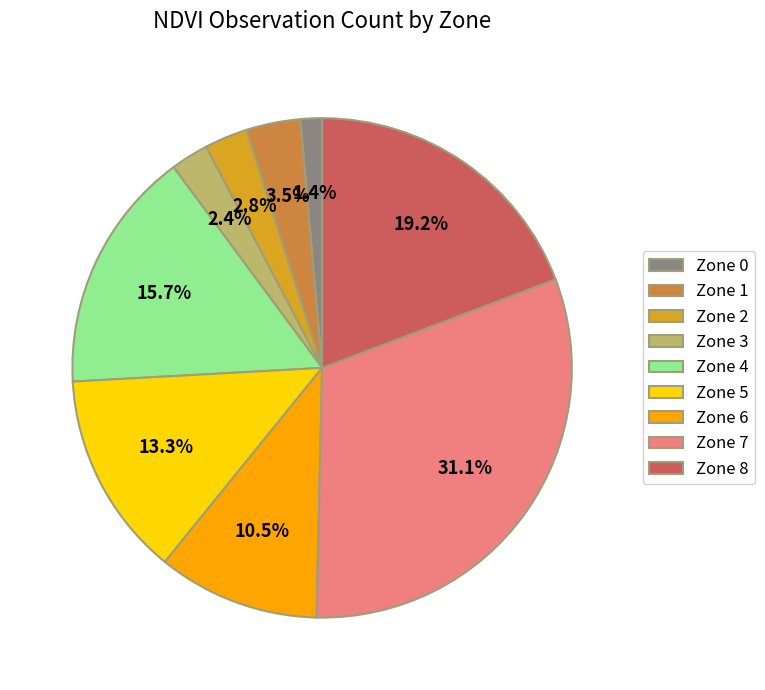

What is the smallest slice in the pie chart?

Zone 0